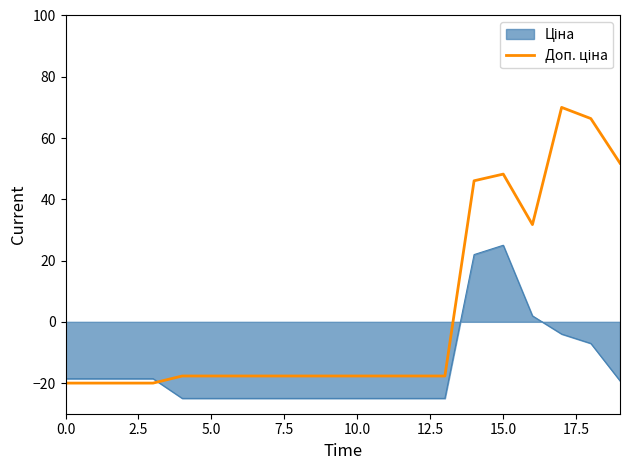

How many series are shown in this chart?

2